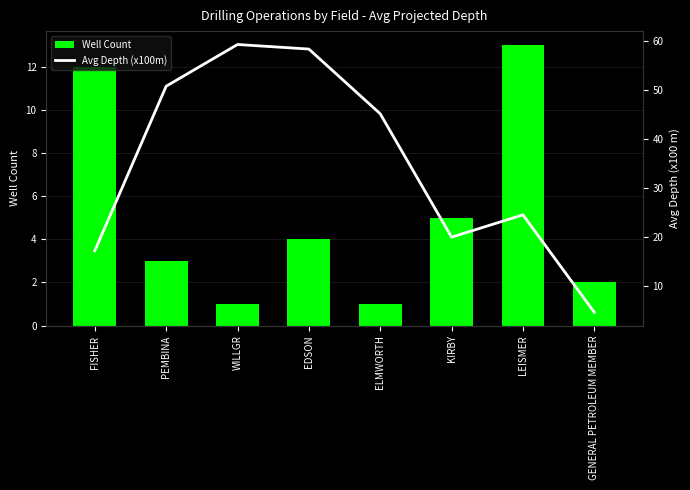

Reading left to right, extract all data points from this chart.

Well Count: 12.0	3.0	1.0	4.0	1.0	5.0	13.0	2.0
Avg Depth (x100m): 17.1	50.7	59.2	58.3	45.1	19.9	24.5	4.6